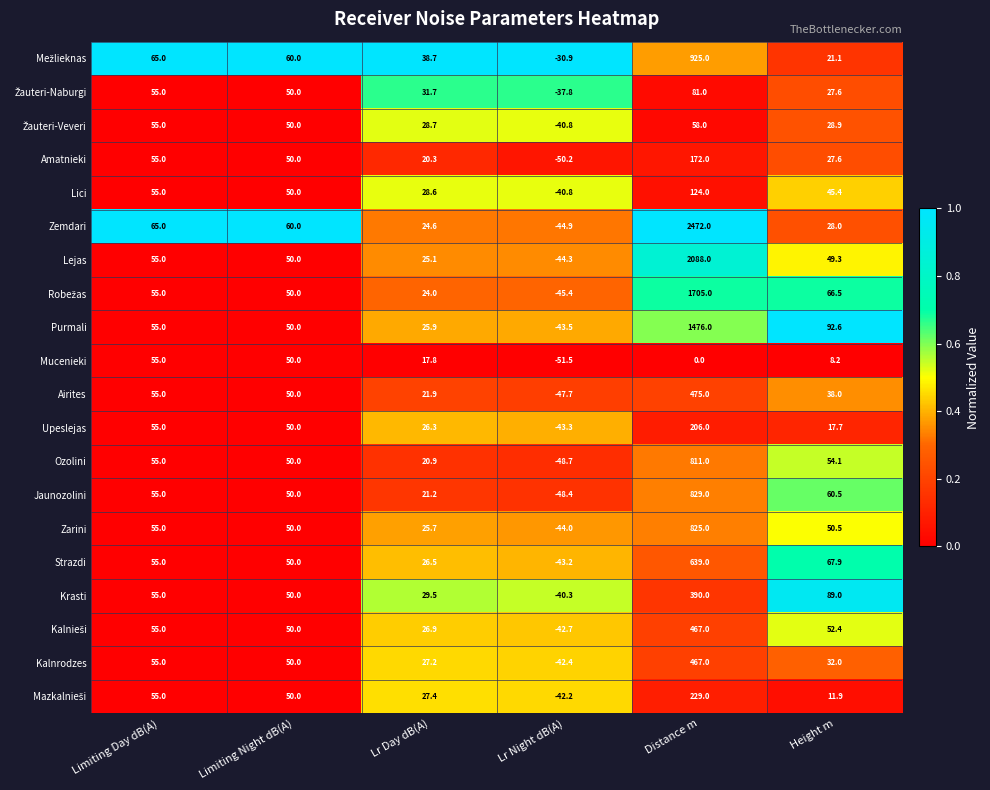

At which label is Kalnrodzes closest to 212?

Limiting Day dB(A)